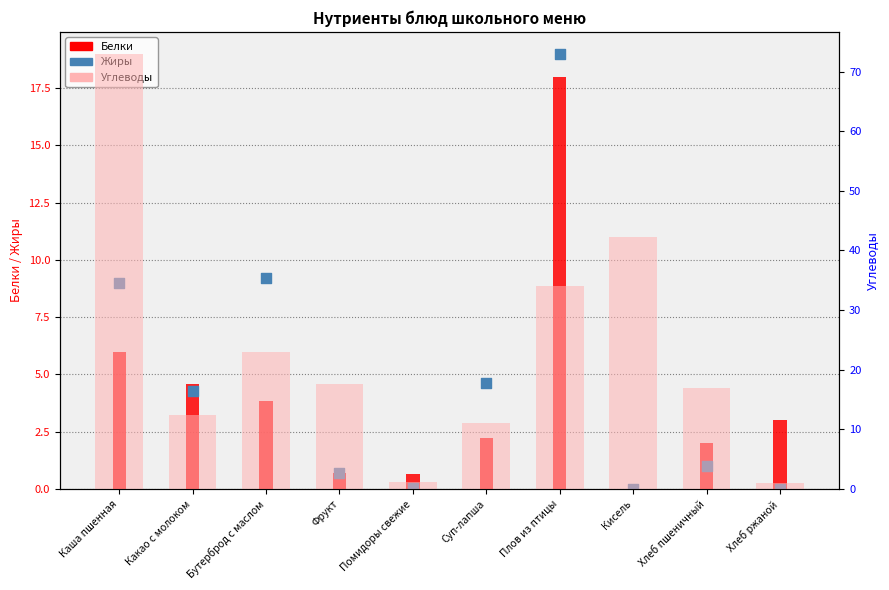

At which category is the sum across all series the highest?

Каша пшенная